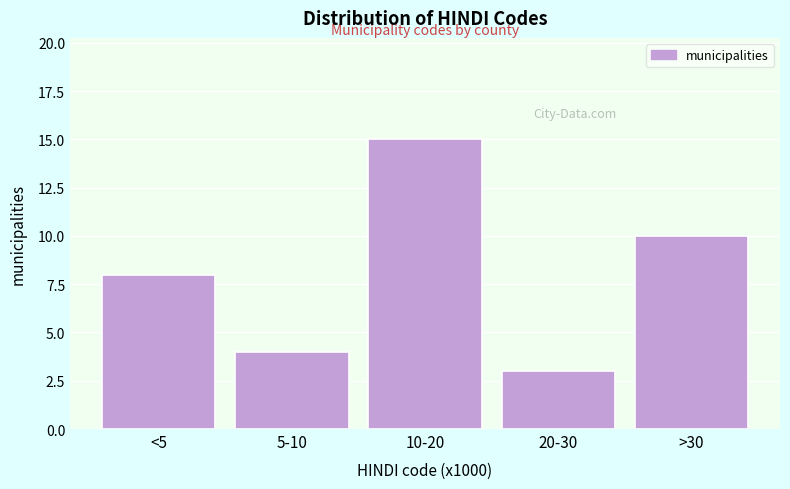

Reading left to right, transcribe all the data shown in this chart.

8	4	15	3	10